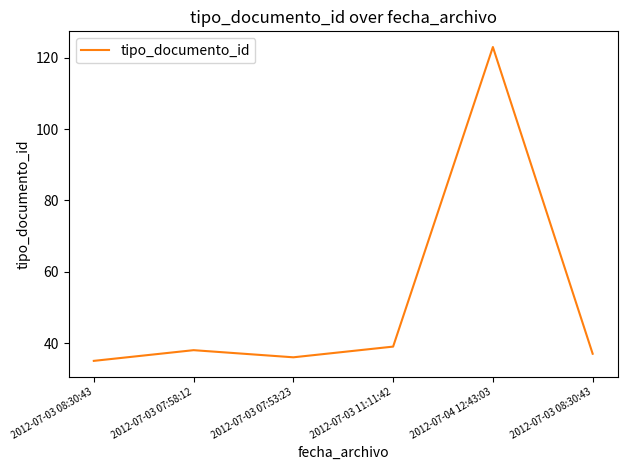

Does the chart display data point markers on the line(s)?

No